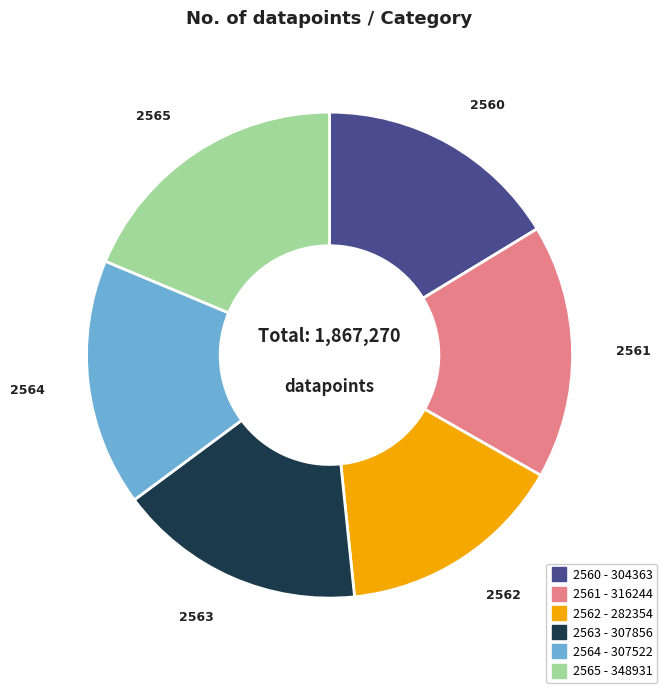

Is the sum of 2561 and 2564 greater than half?

No